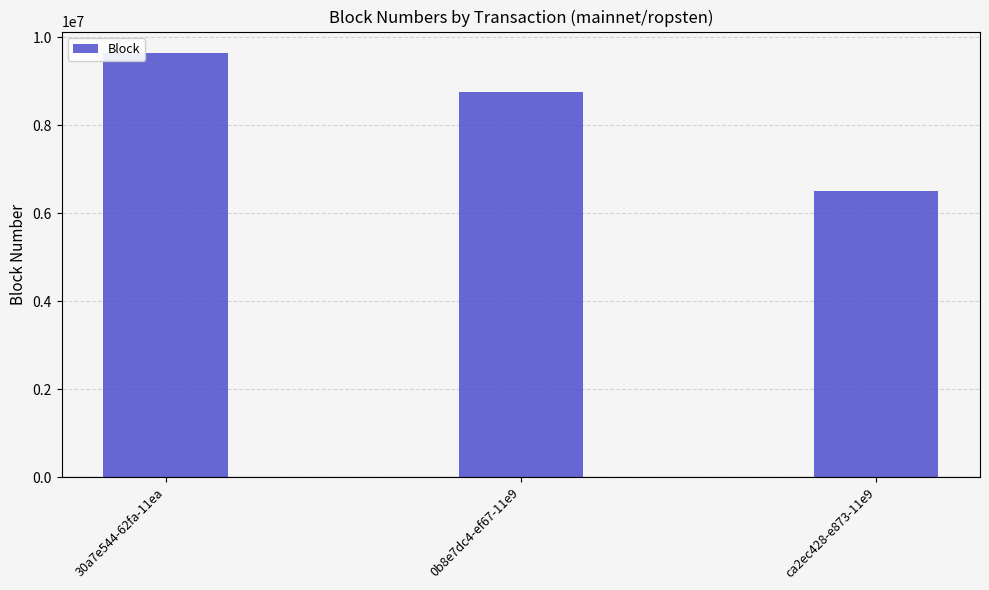

What is the label of the 1st bar from the left?

30a7e544-62fa-11ea